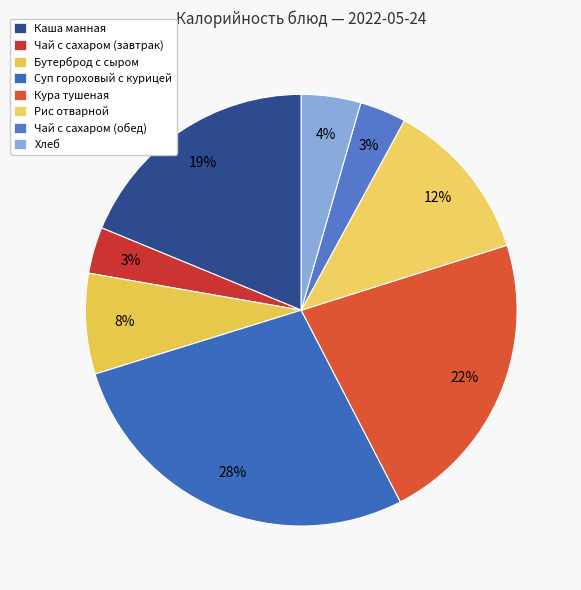

How many segments does this pie chart have?

8